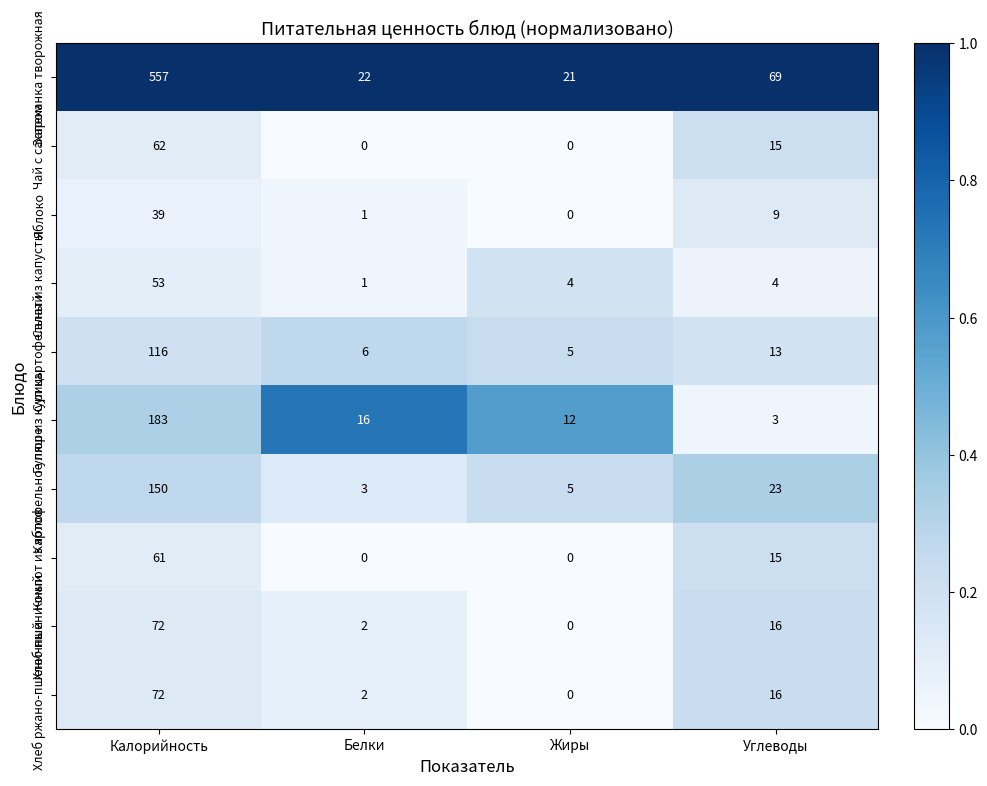

Where does the Компот из яблок series first go above 15?

Калорийность